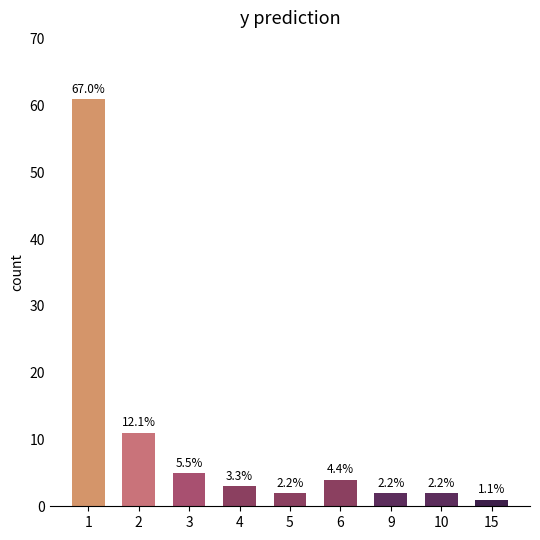

Are the bars horizontal?

No